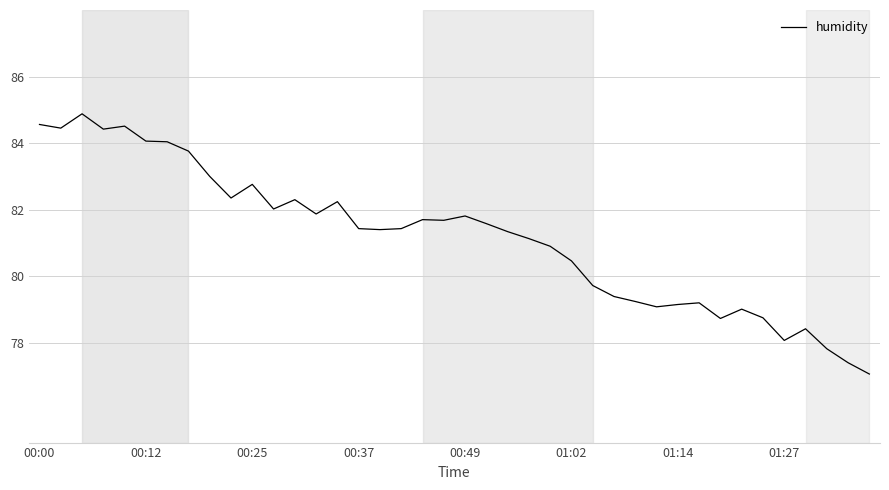

What is the difference between the maximum and minimum values?

7.8